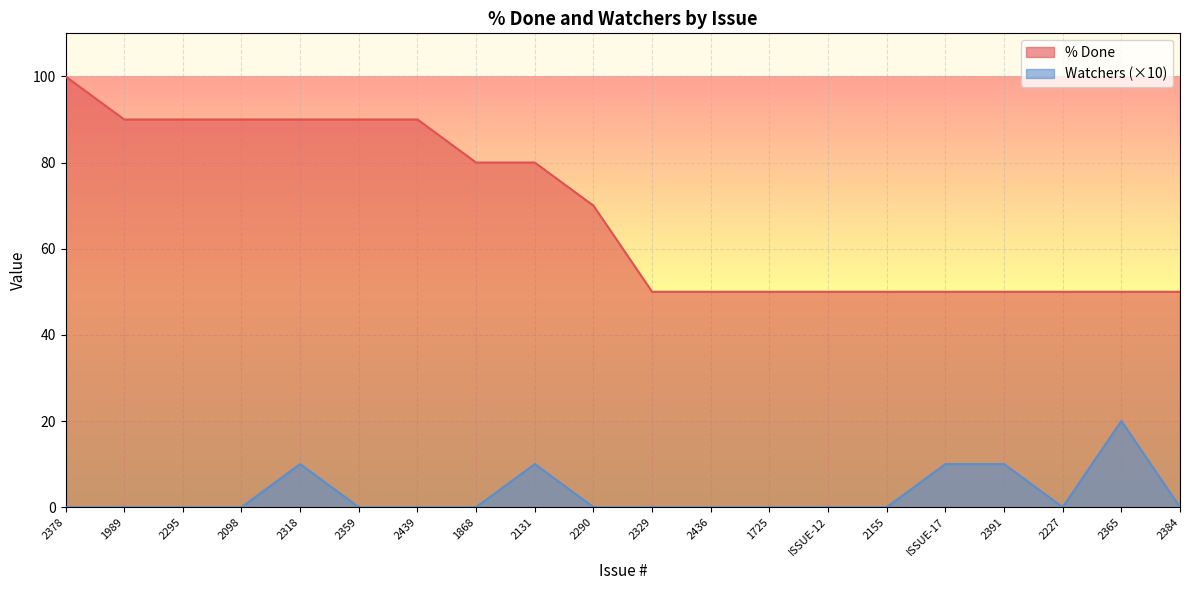

What is the maximum value shown in the chart?

100